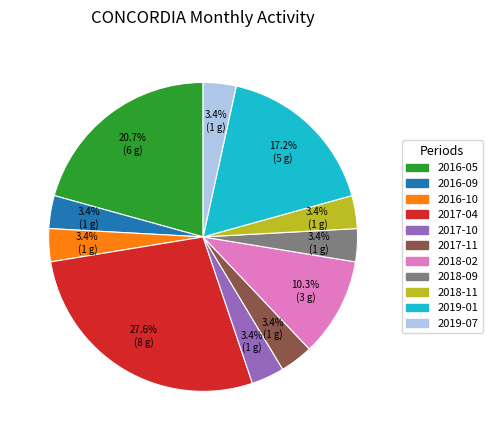

What is the ratio of the value at 2018-11 to the value at 2019-07?

1.0